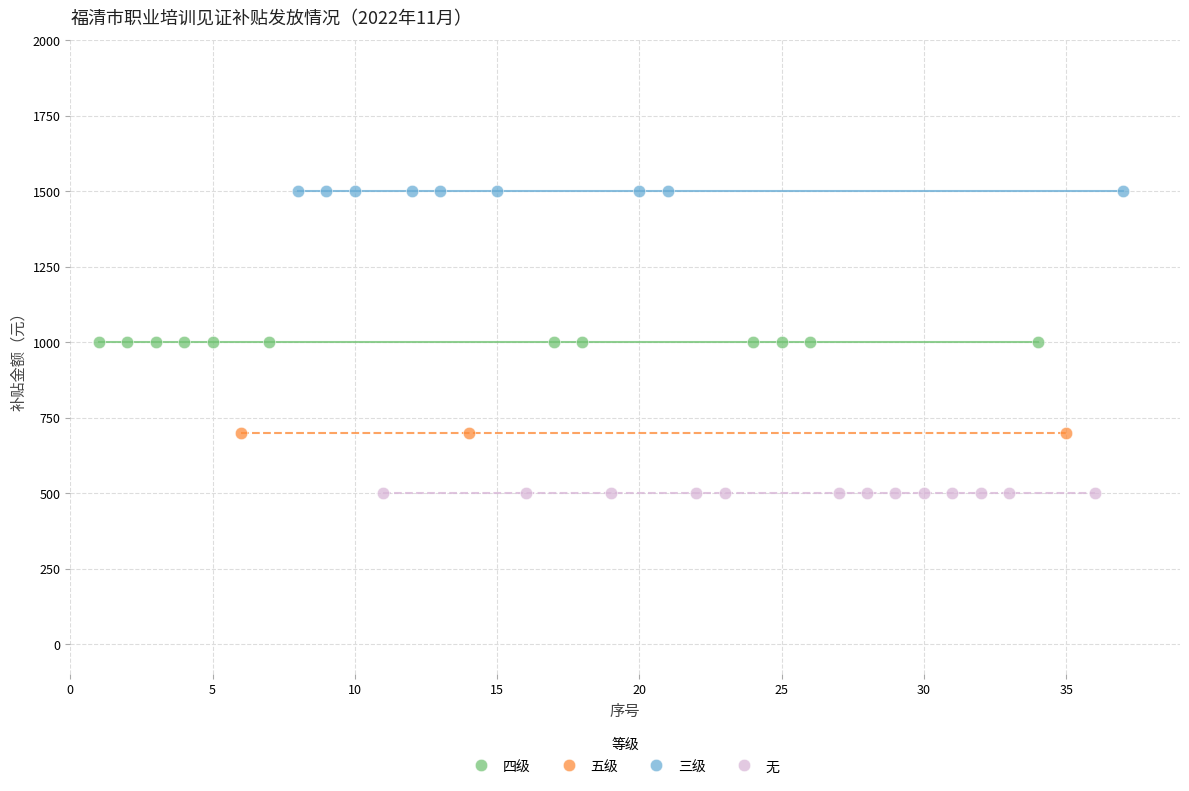

Which series contains the highest Y value?

三级